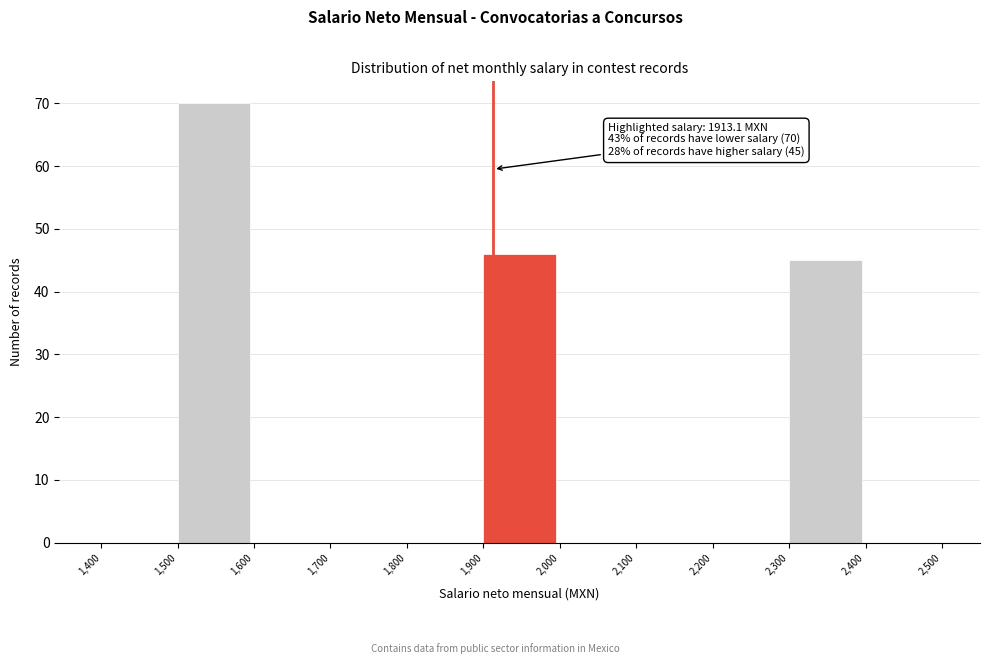

Over which range of the x-axis is the bar tallest?

1,500 to 1,600